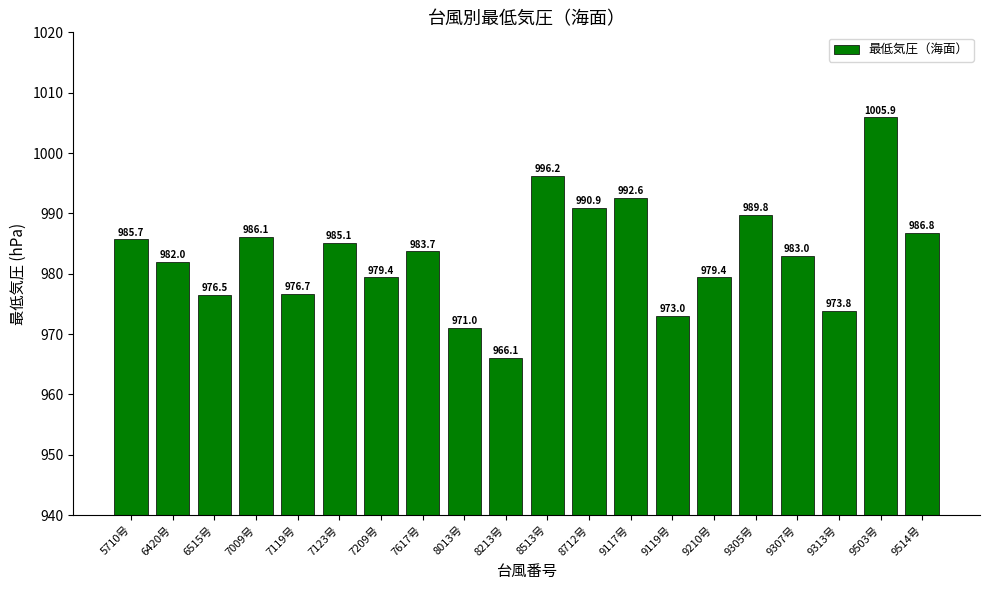

The chart shows a value of 992.6 at 9117号. True or false?

True